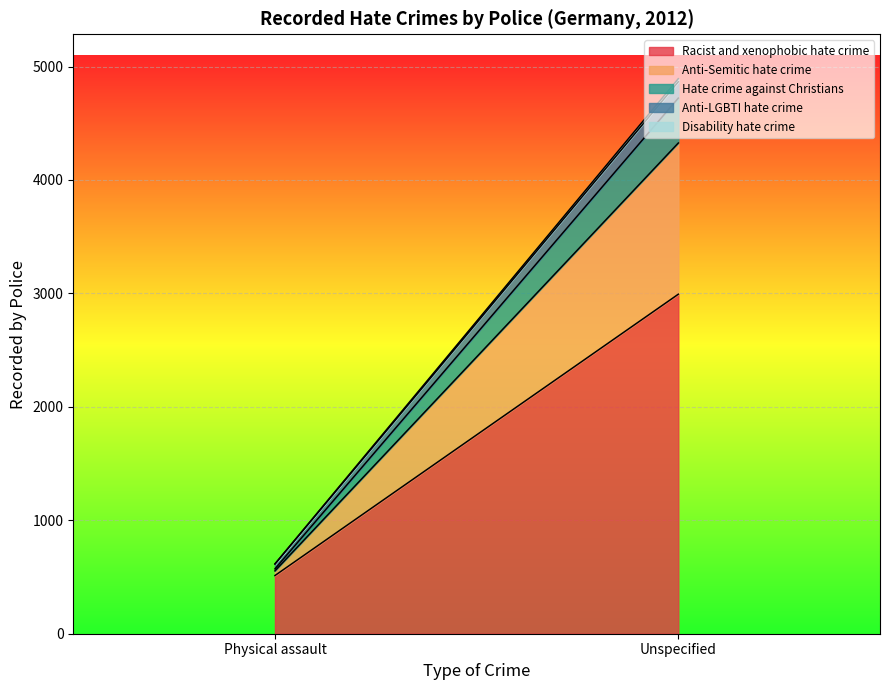

How many values in the Anti-Semitic hate crime series are below 1333?

1